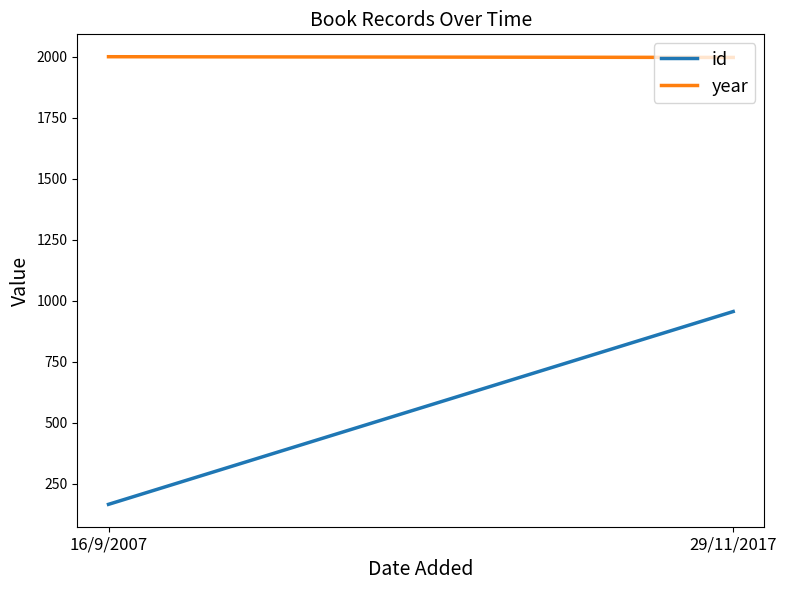

The year series shows 2655 at 29/11/2017. True or false?

False